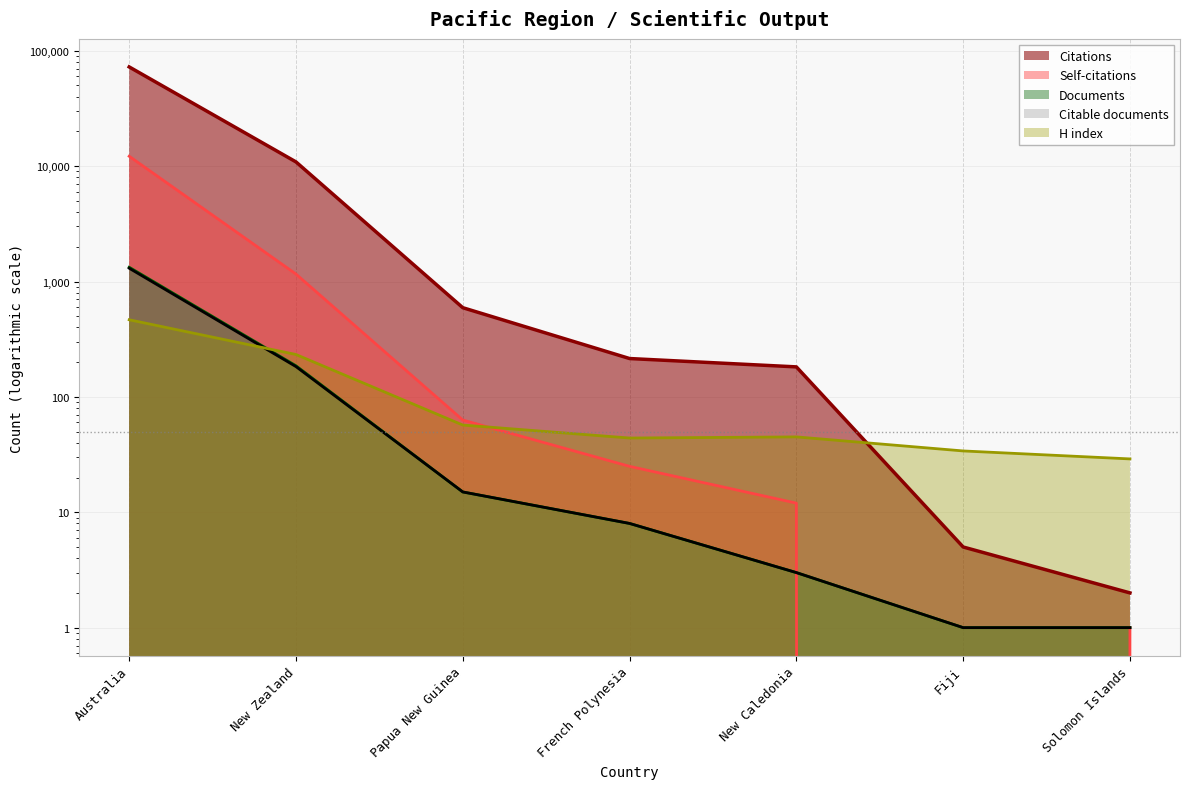

What value does the Citable documents series have at Solomon Islands?

1